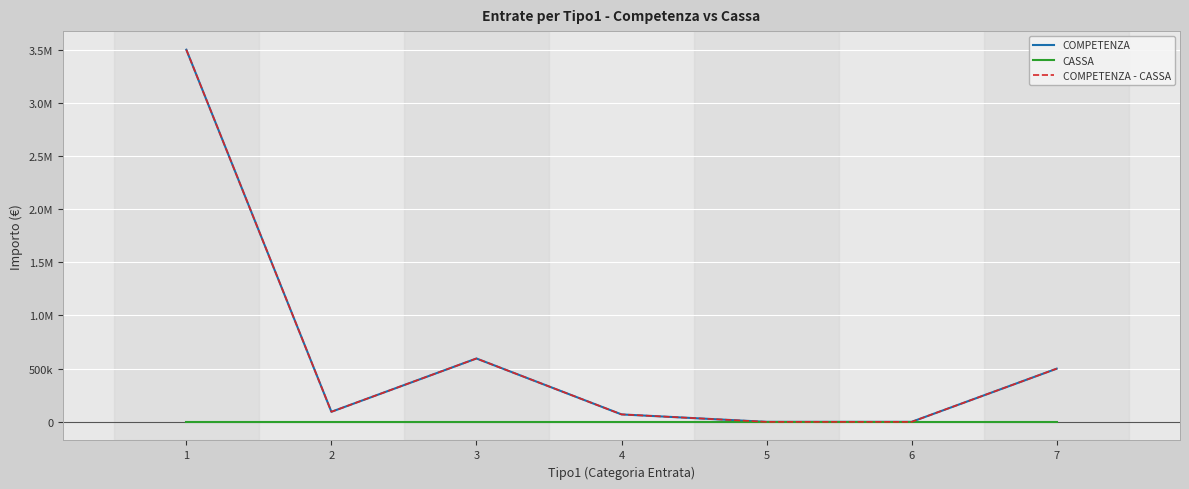

At which label does COMPETENZA reach its minimum?

5